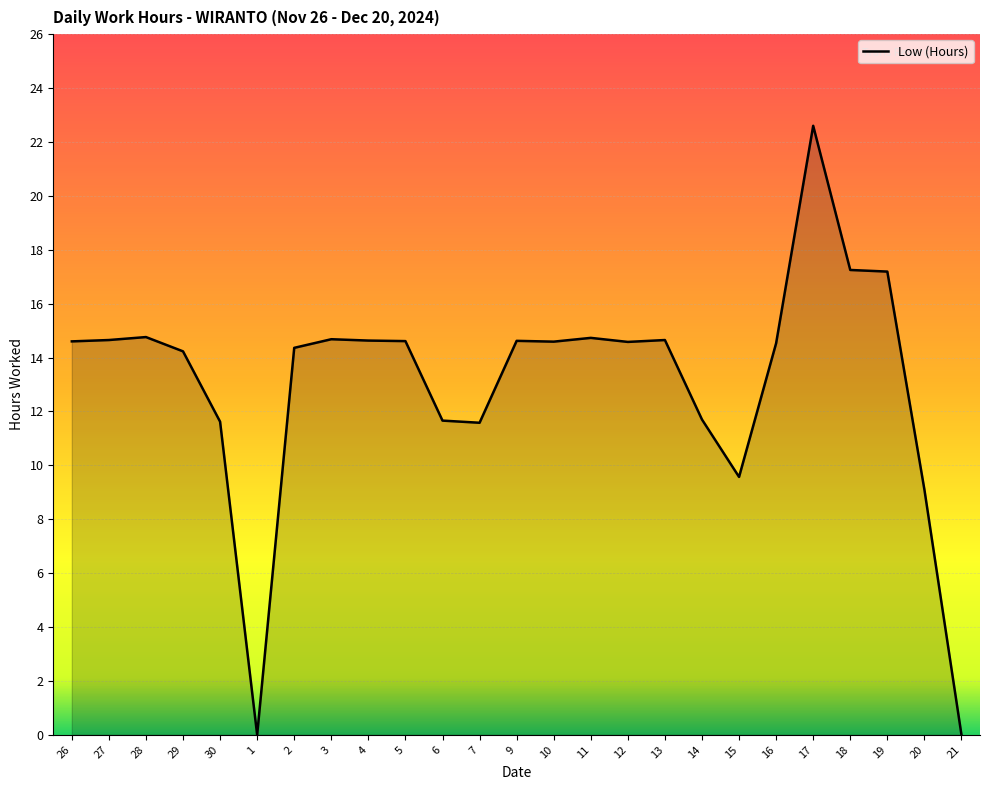

At which category does the chart reach its peak across all series?

17